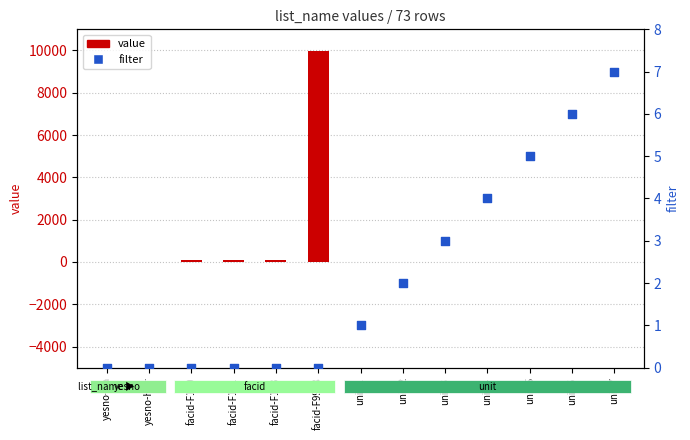

Is the value of filter at unit-3 greater than the value of value at unit-5?

No